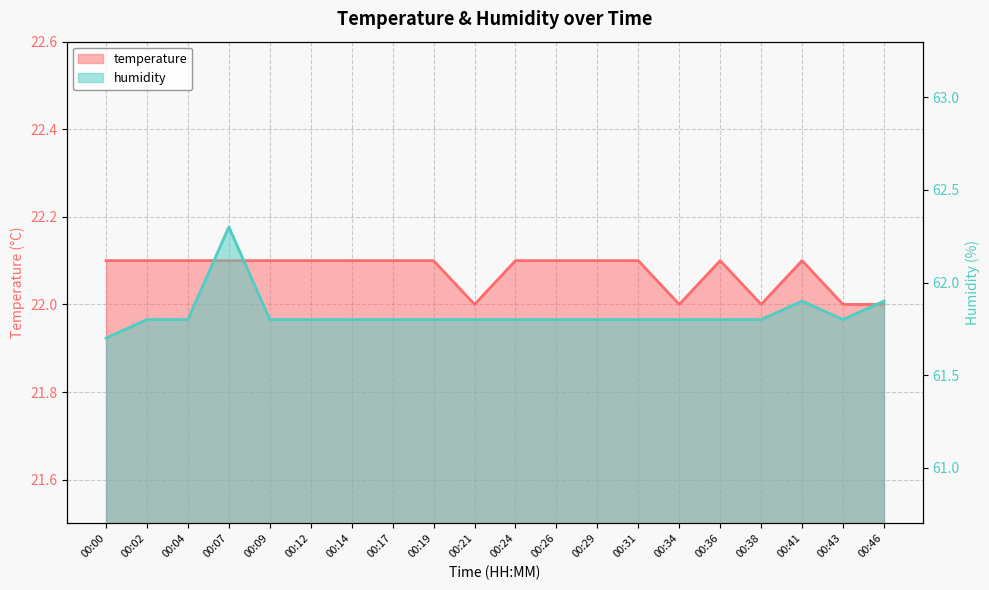

What is the spread (max minus min) of values at 00:34?

39.8